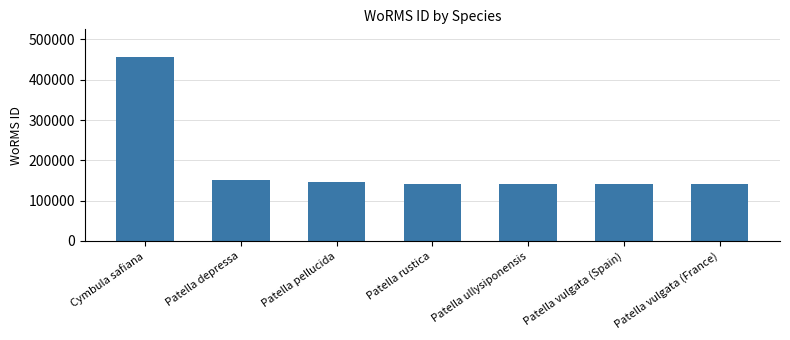

What is the difference between the second highest and second lowest values?

10690